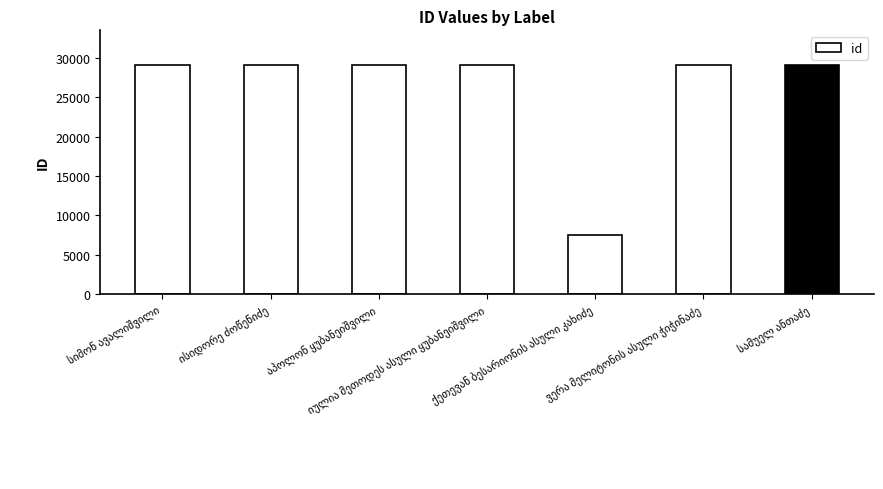

What is the smallest value displayed?

7545